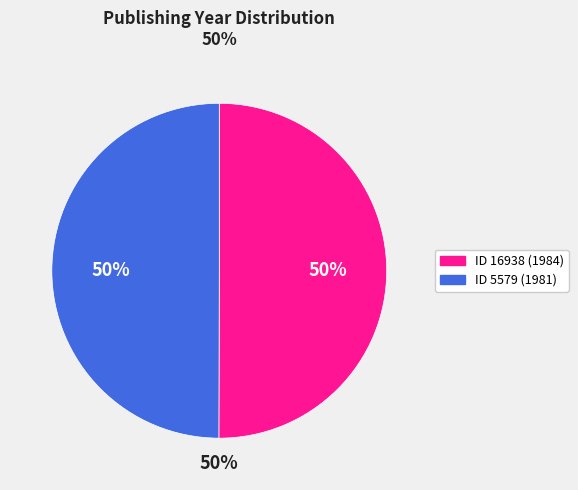

To the nearest percent, what portion does 16938 represent?

50%